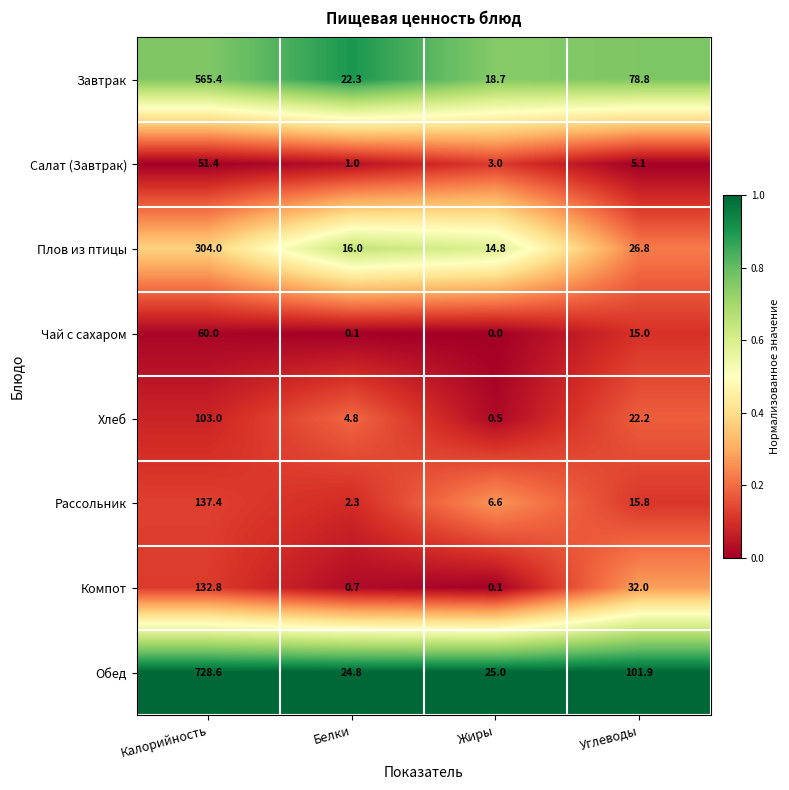

At how many categories does at least one series exceed 0?

4